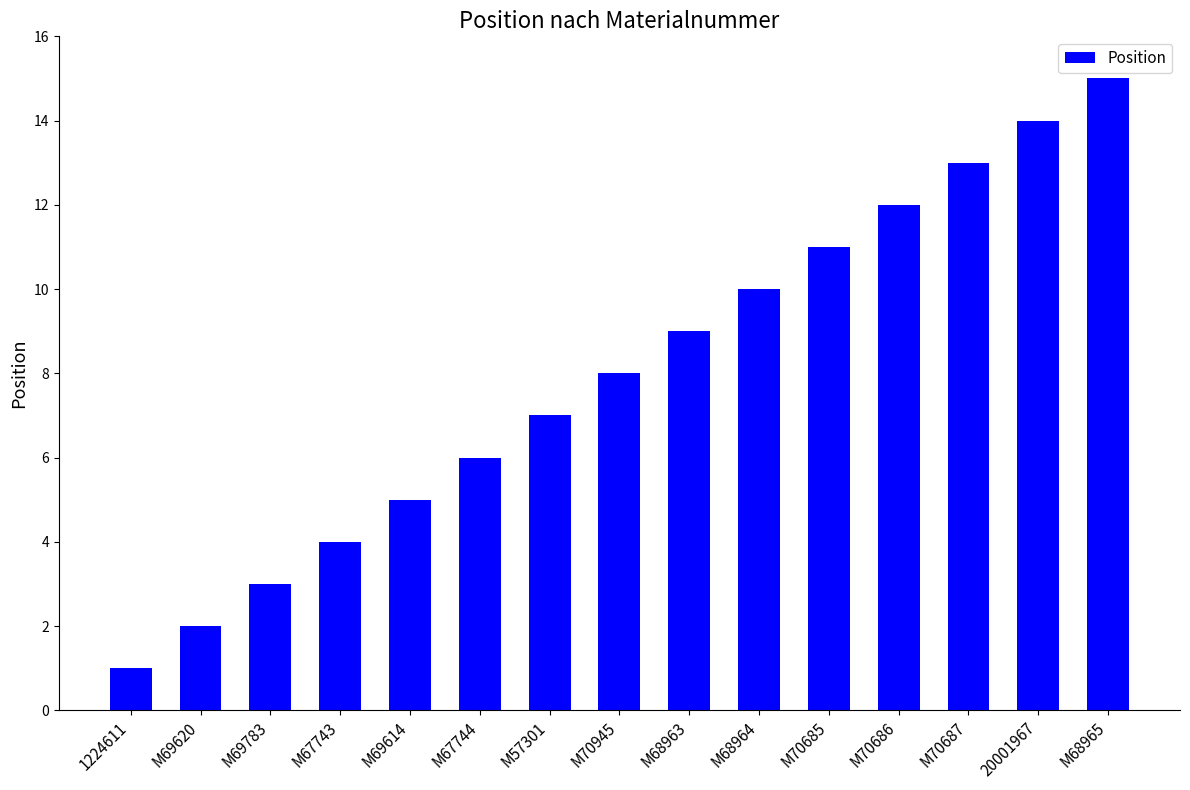

Does the chart contain any negative values?

No